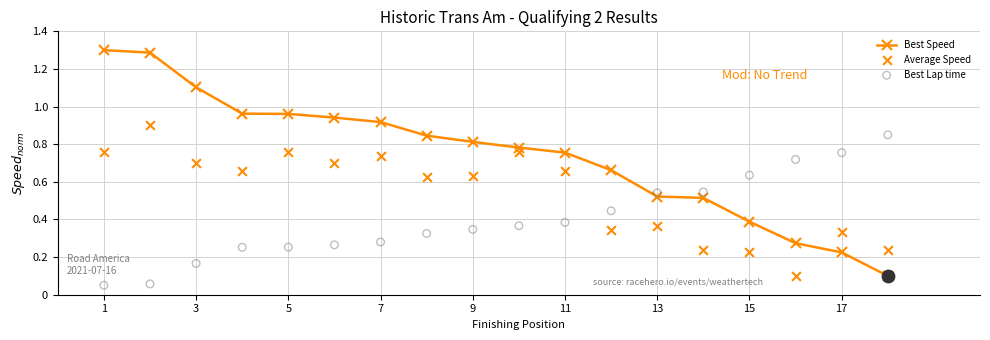

At how many categories does at least one series exceed 0?

18